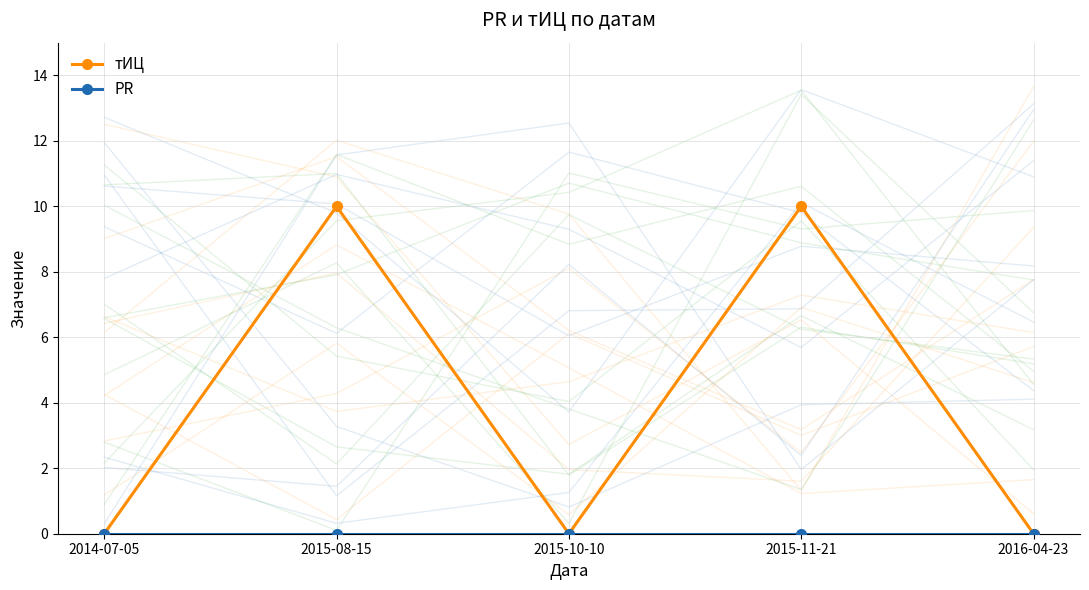

What are all the series names shown in the legend?

тИЦ, PR